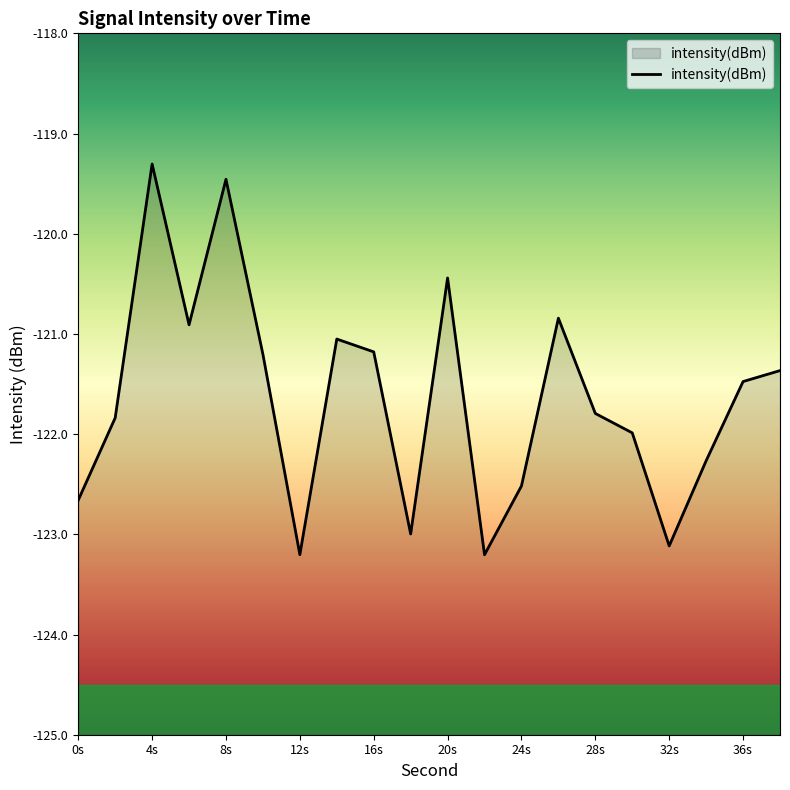

What is the sum of all values?

-2432.8